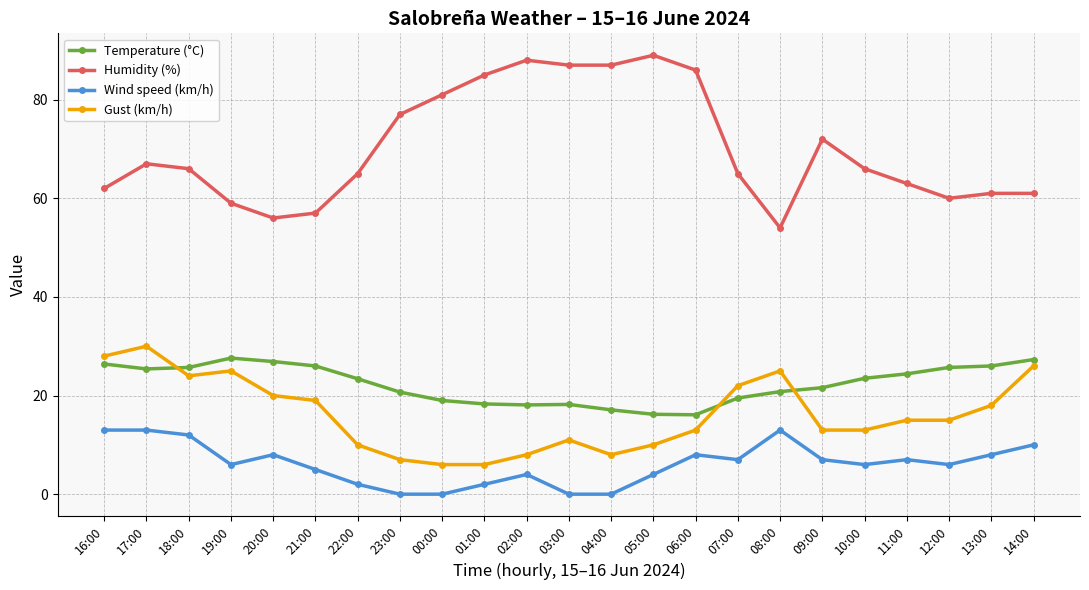

What is the sum of the Humidity (%) values at 11:00 and 23:00?

140.0